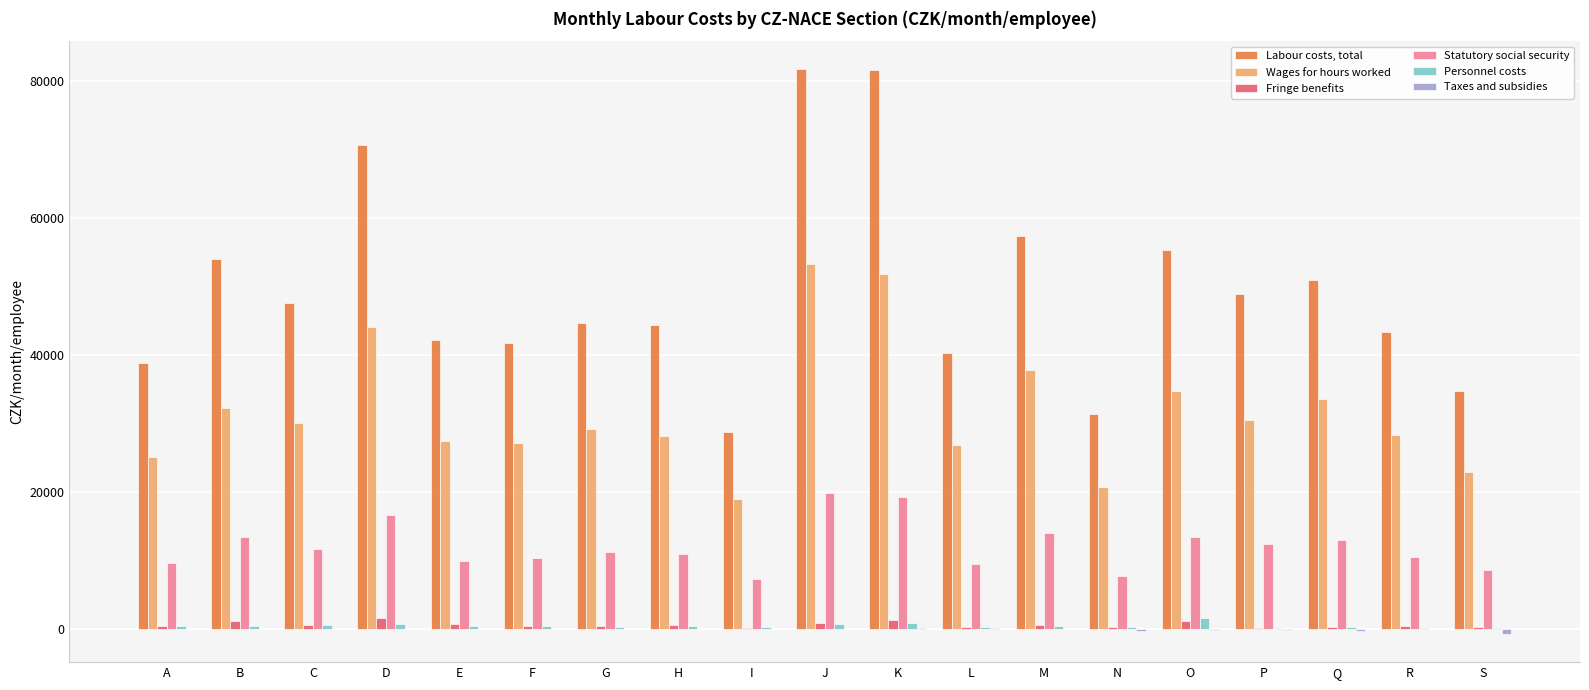

What is the greatest value displayed?

81744.4